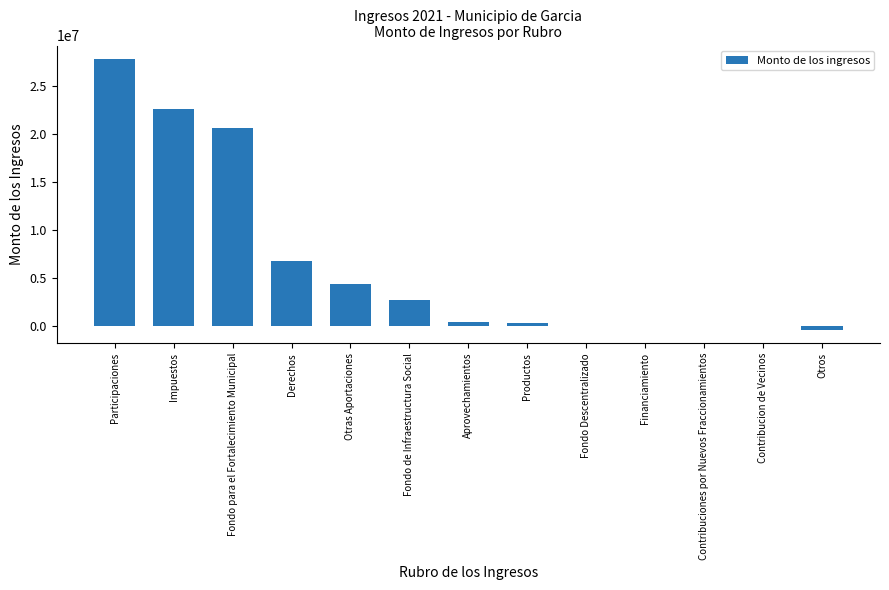

Which label corresponds to the largest value in the chart?

Participaciones